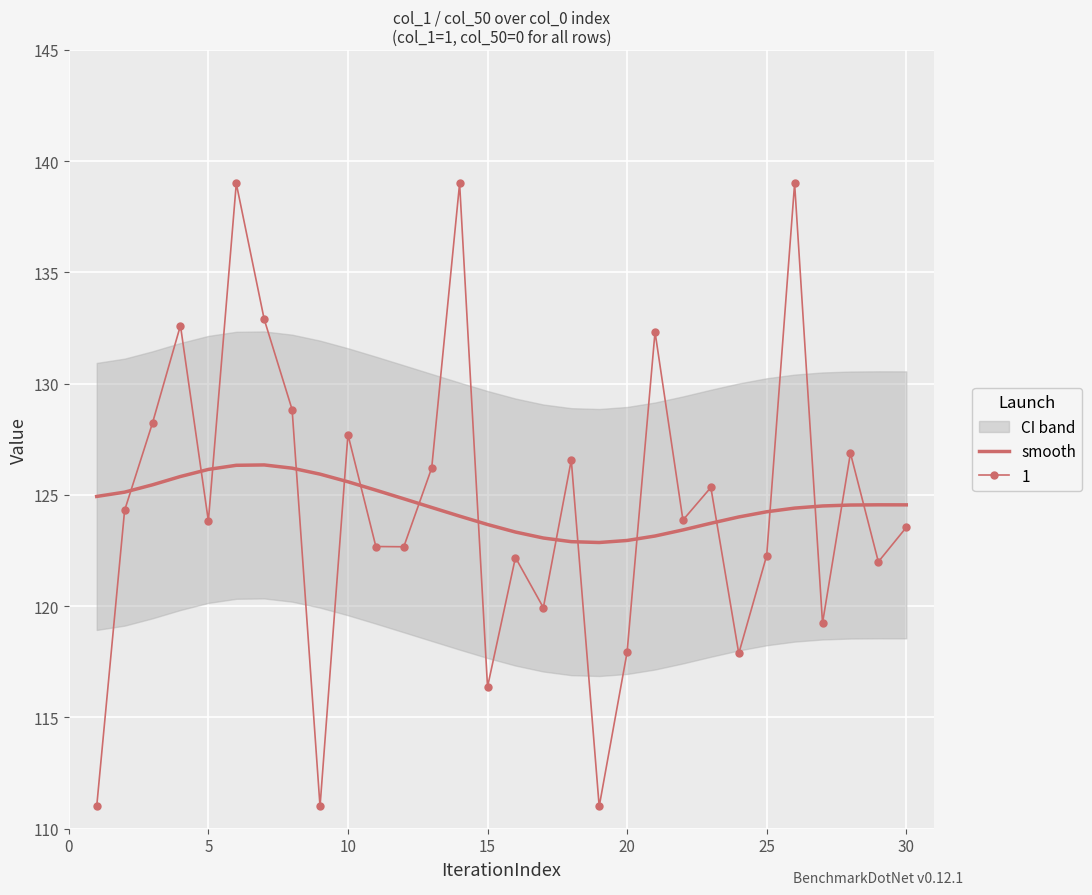

Is it true that 1 equals 116.4 at 15?

True